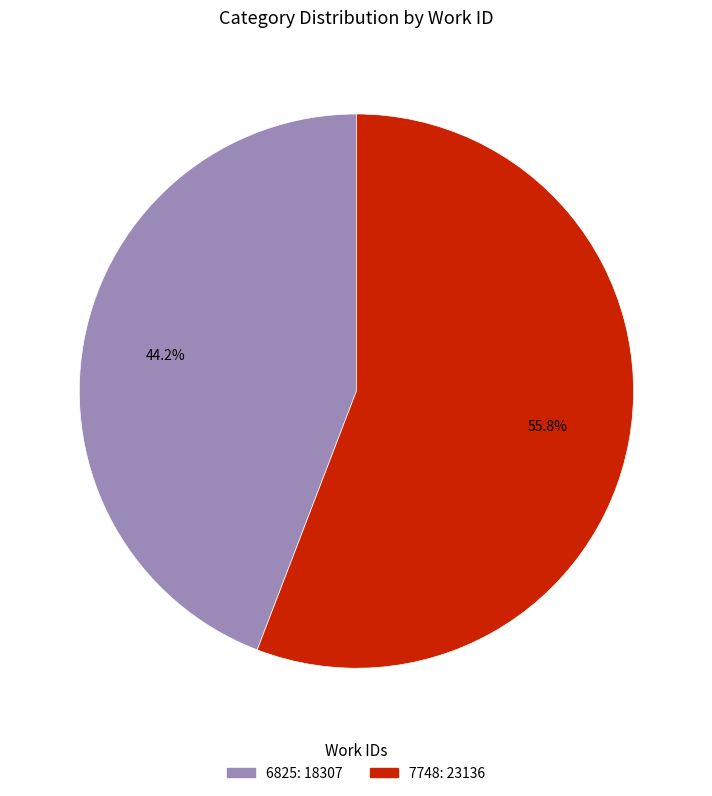

What is the smallest slice in the pie chart?

6825